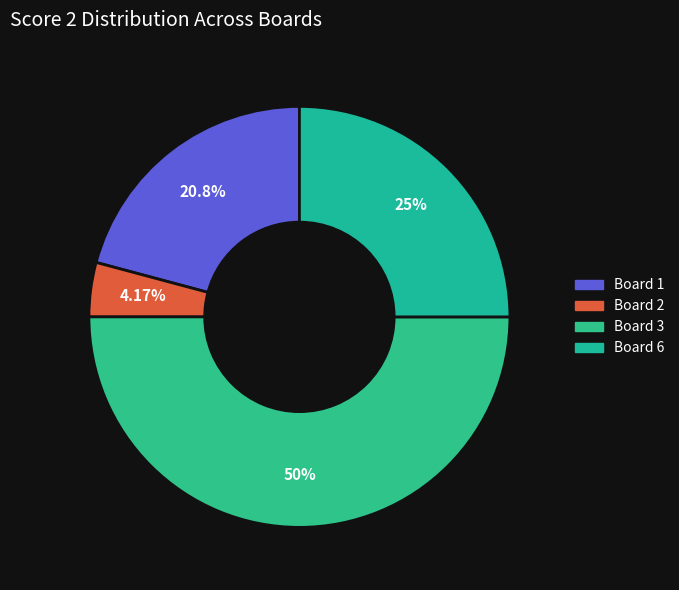

How many segments does this pie chart have?

4